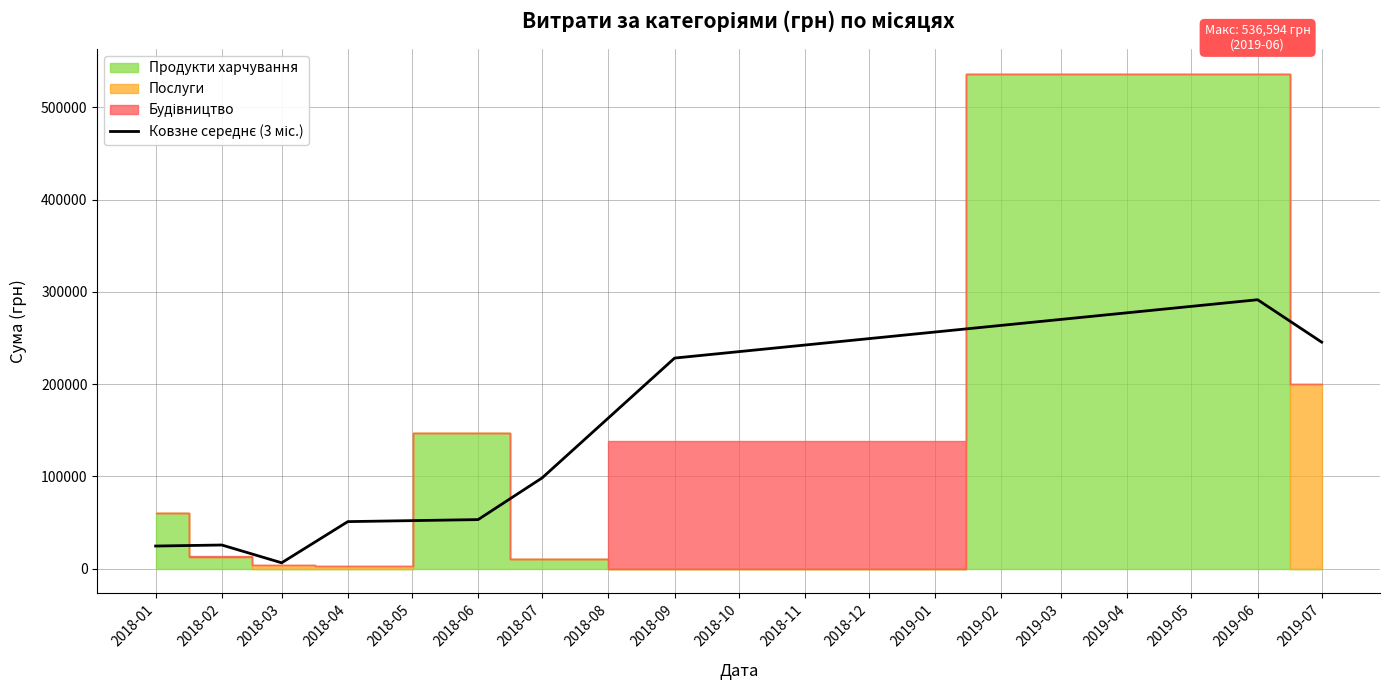

At which label does the data first exceed 53029?

2018-06